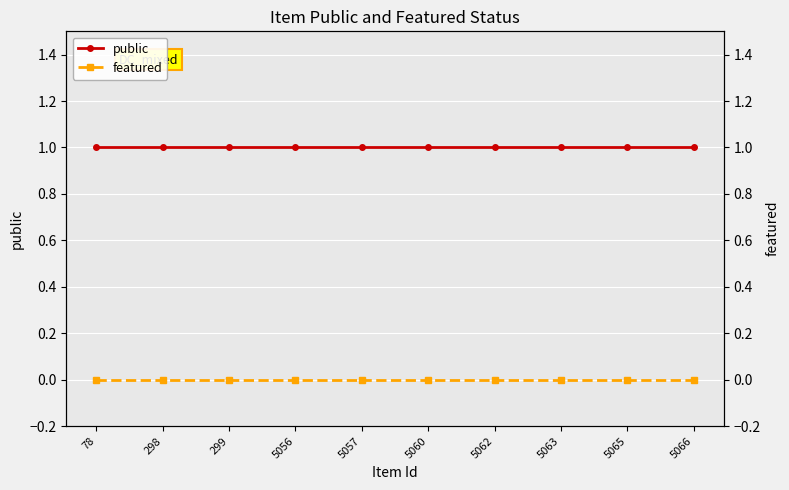

Does the chart display data point markers on the line(s)?

Yes